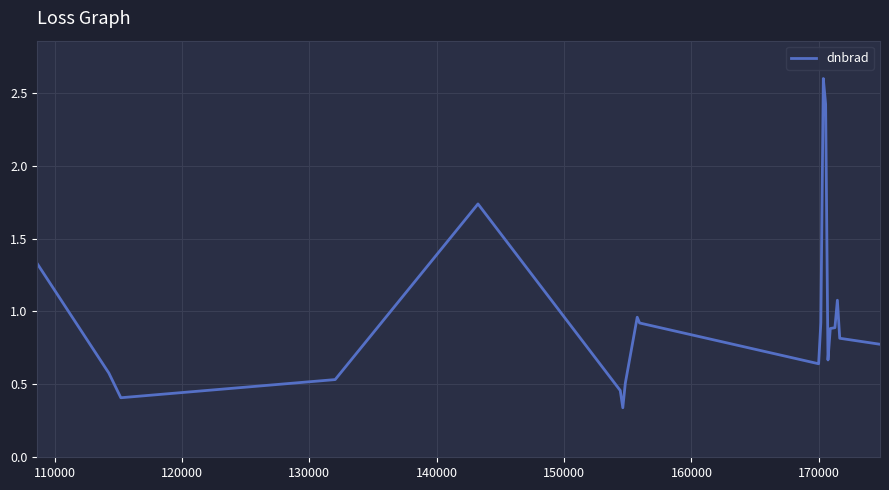

What is the greatest value displayed?

2.6